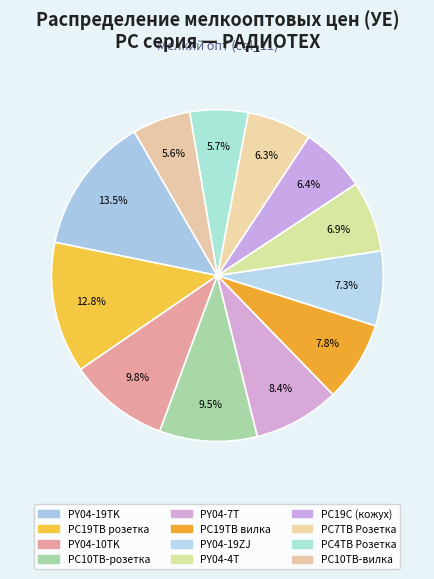

How many slices are in this pie chart?

12